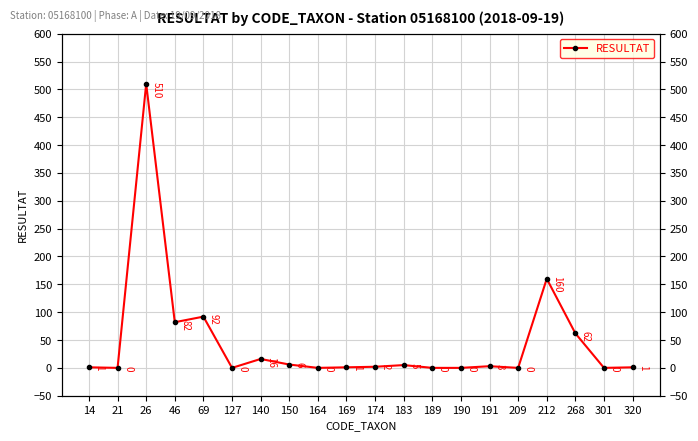

What is the difference between the second highest and minimum values?

160